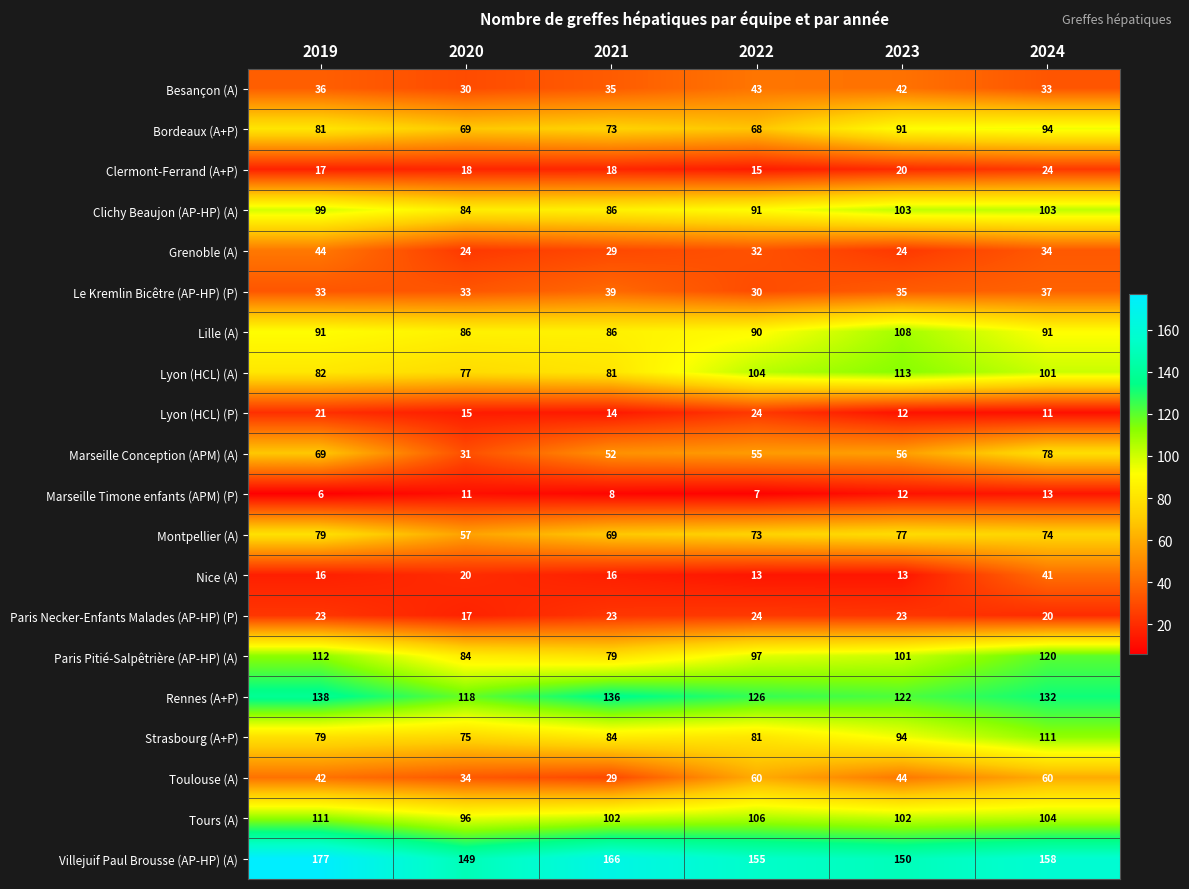

What is the average value of the Strasbourg (A+P) series?

87